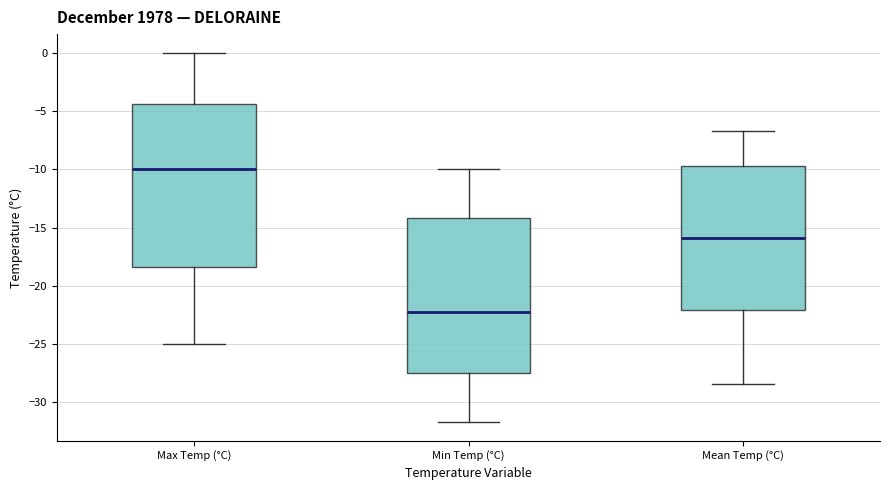

Comparing the boxes themselves (not the whiskers), which one is the tallest?

Max Temp (°C)